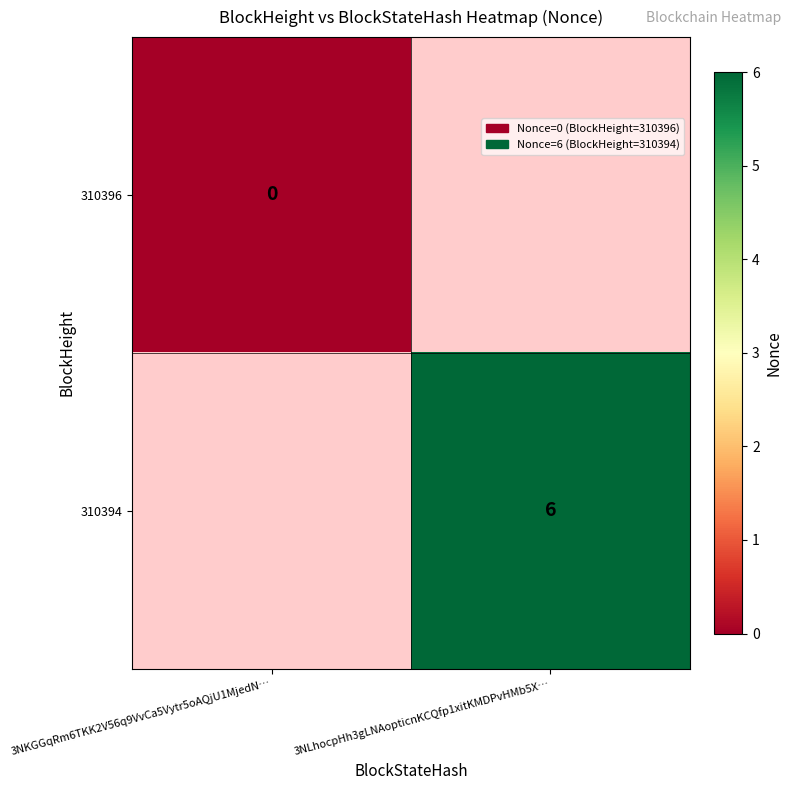

The 310394 series shows 3 at 3NLhocpHh3gLNAopticnKCQfp1xitKMDPvHMb5X…. True or false?

False